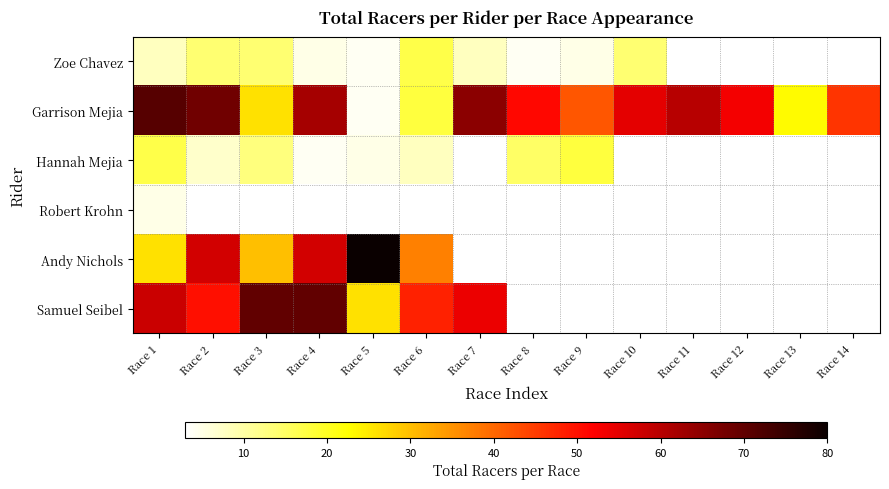

What is the difference between the highest and lowest values at Race 9?

37.0